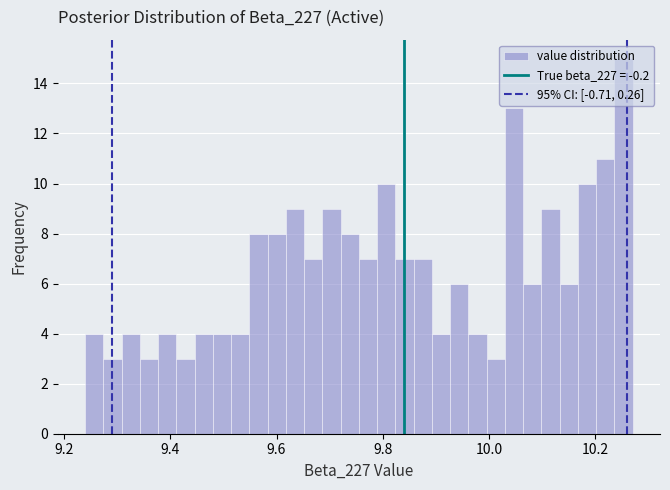

Read against the x-axis, roughly where is the centre of the tallest bar?

10.26